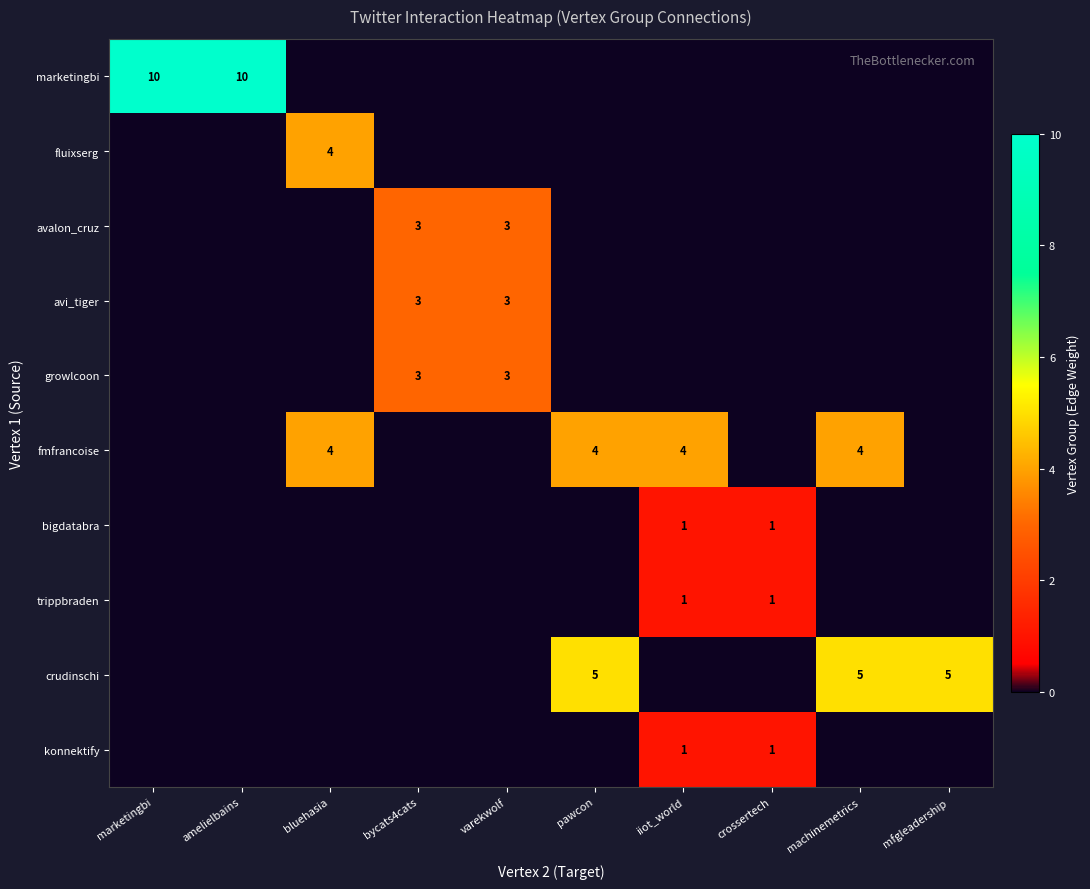

The value of fmfrancoise at pawcon is 4. True or false?

True